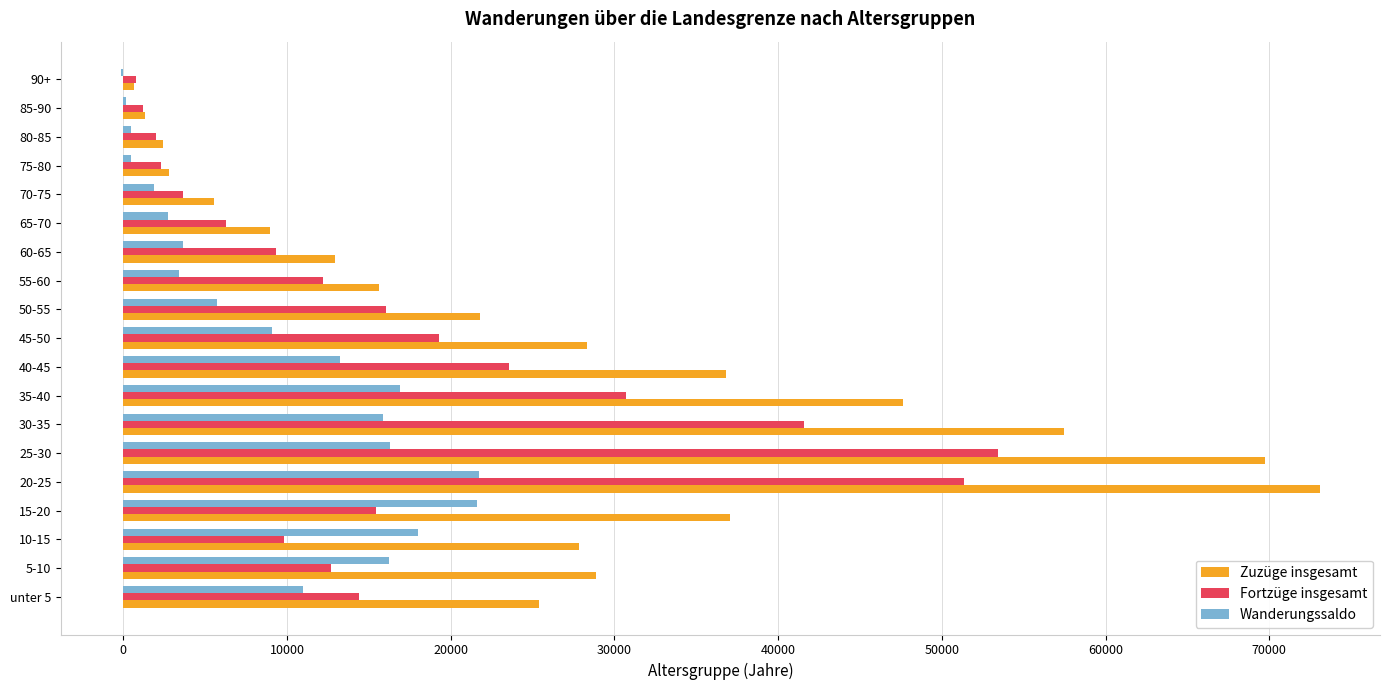

The value of Zuzüge insgesamt at 15-20 is 59087. True or false?

False